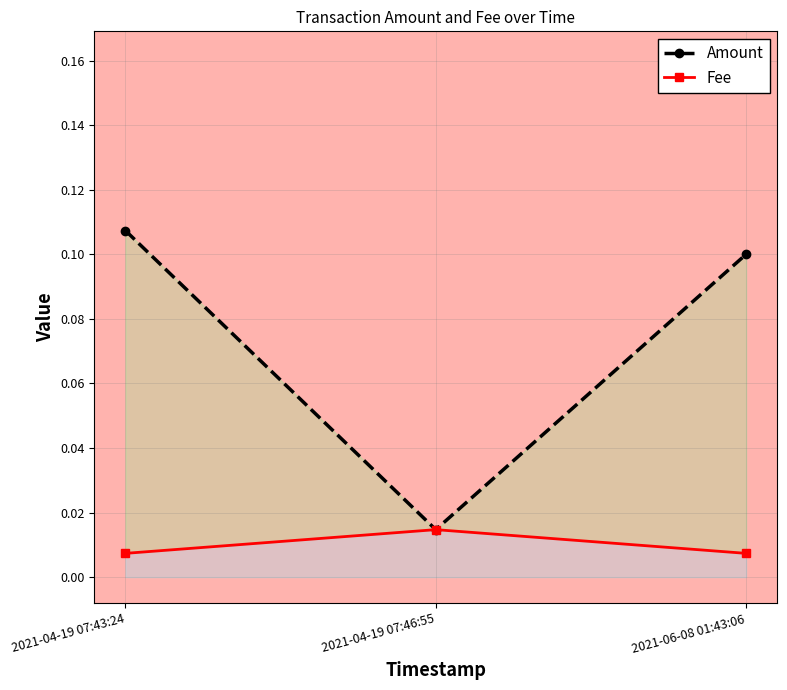

List the labels in order of Amount value, largest first.

2021-04-19 07:43:24, 2021-06-08 01:43:06, 2021-04-19 07:46:55